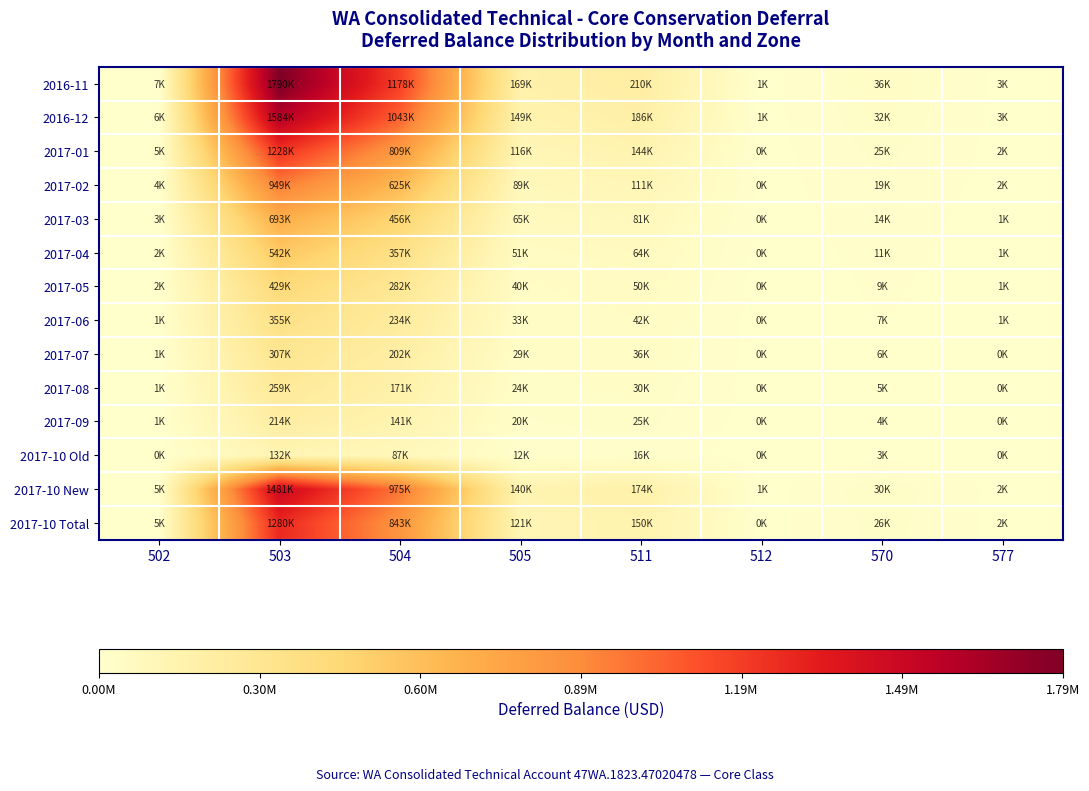

What is the smallest value displayed?

51.5